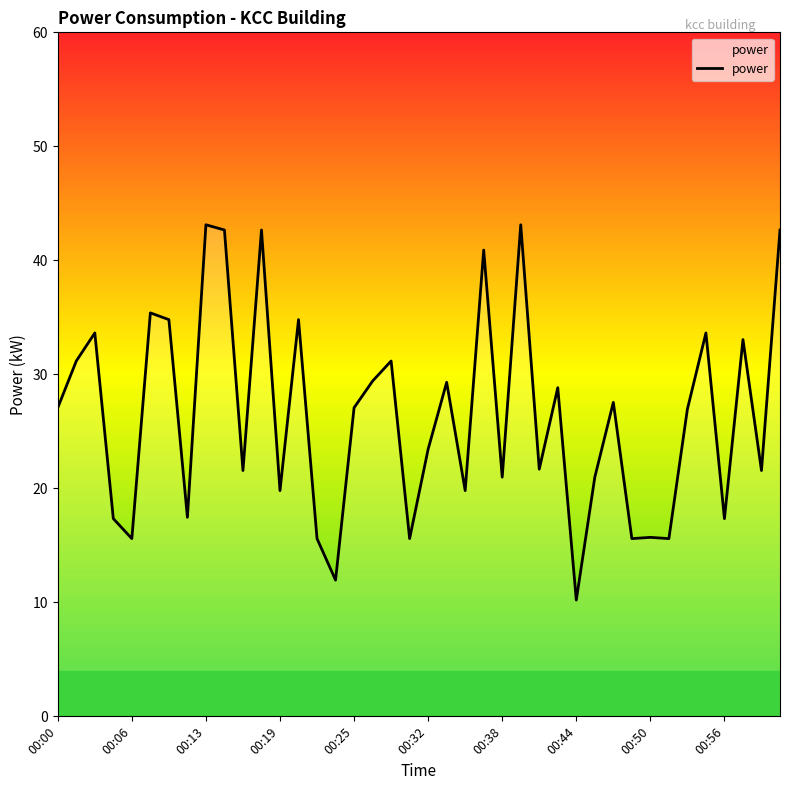

What is the difference between the maximum and minimum values?

32.9